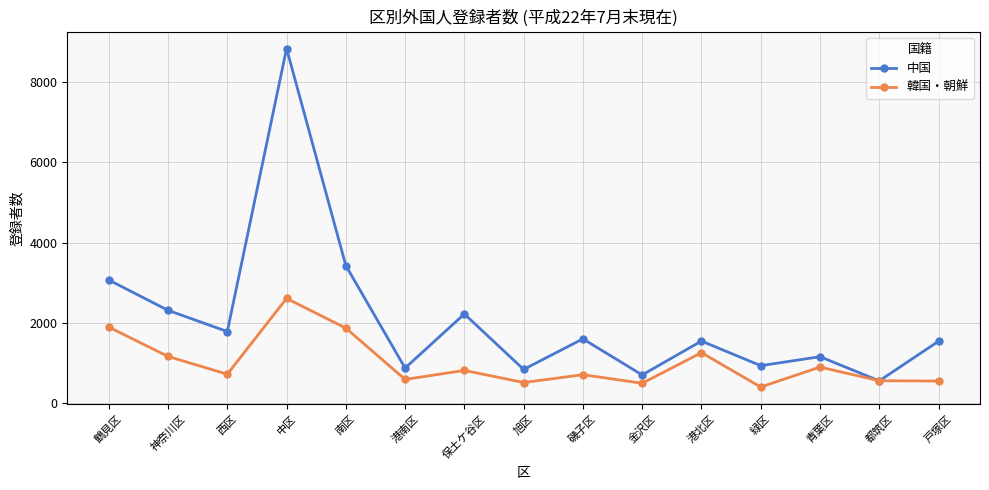

What are all the series names shown in the legend?

中国, 韓国・朝鮮